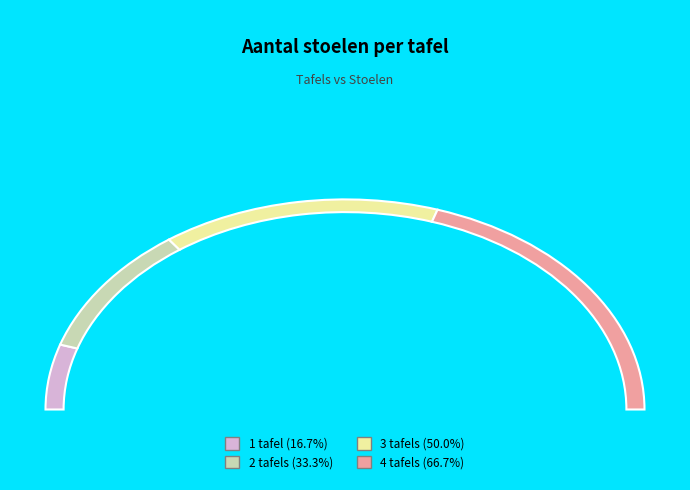

Rank the categories by value from highest to lowest.

4, 3, 2, 1